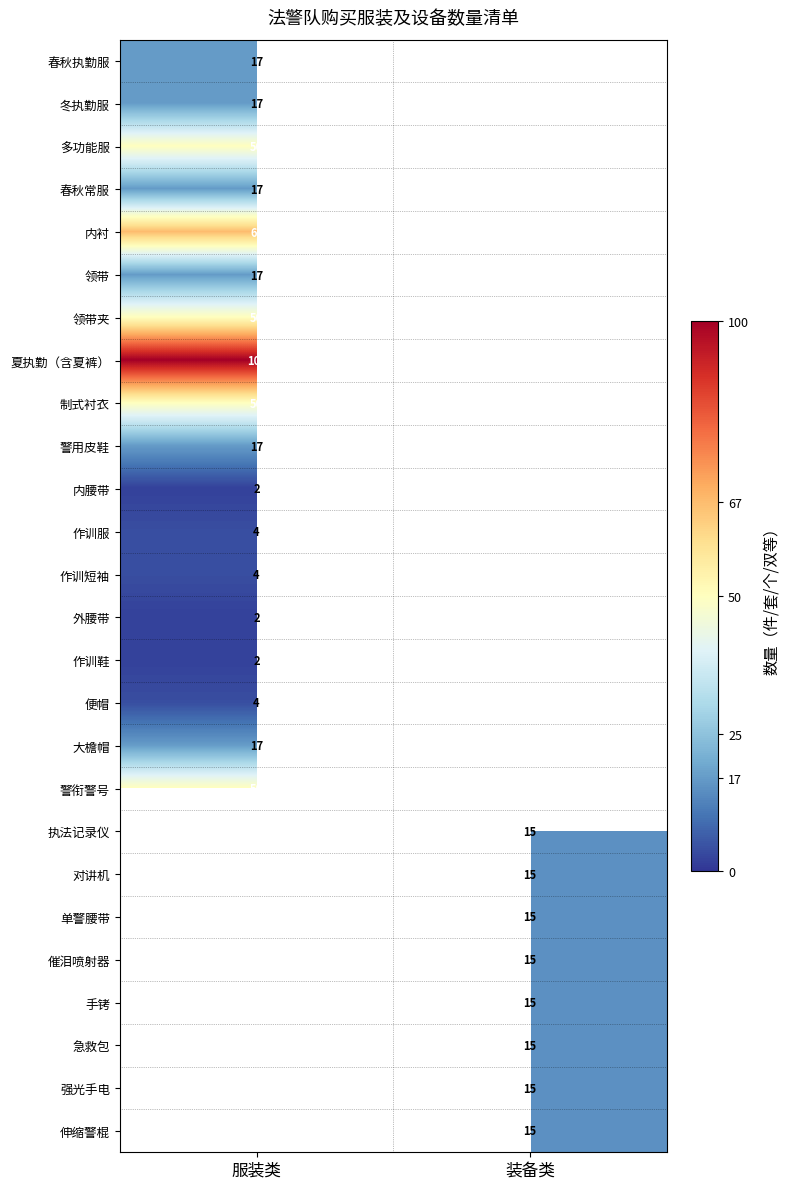

The value of 对讲机 at 装备类 is 23. True or false?

False